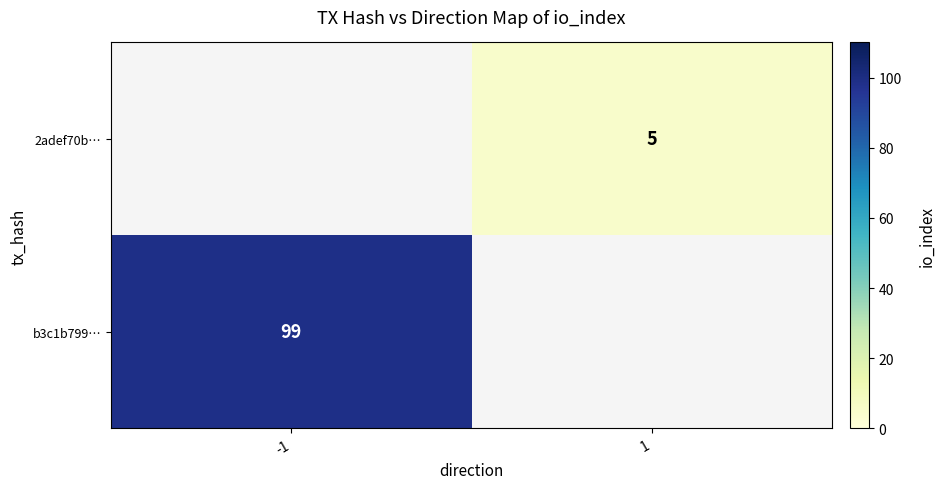

What is the smallest value displayed?

5.0